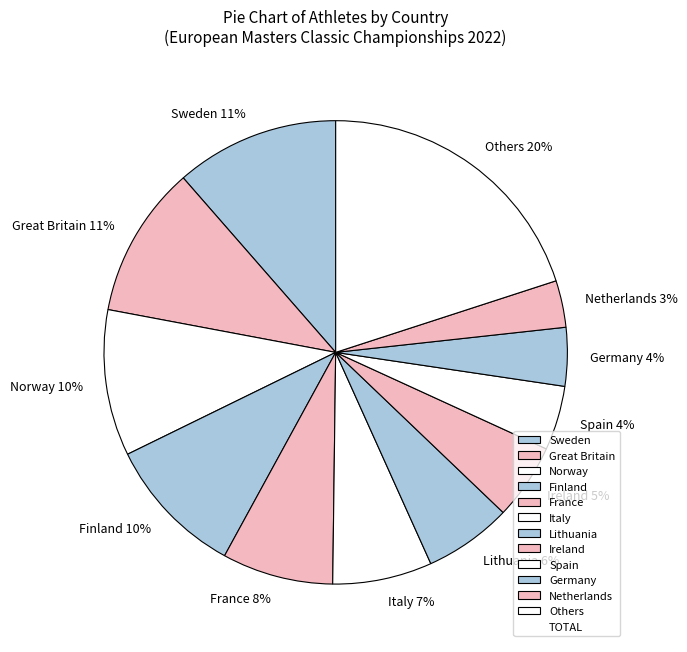

What percentage is the Germany slice, to the nearest percent?

4%